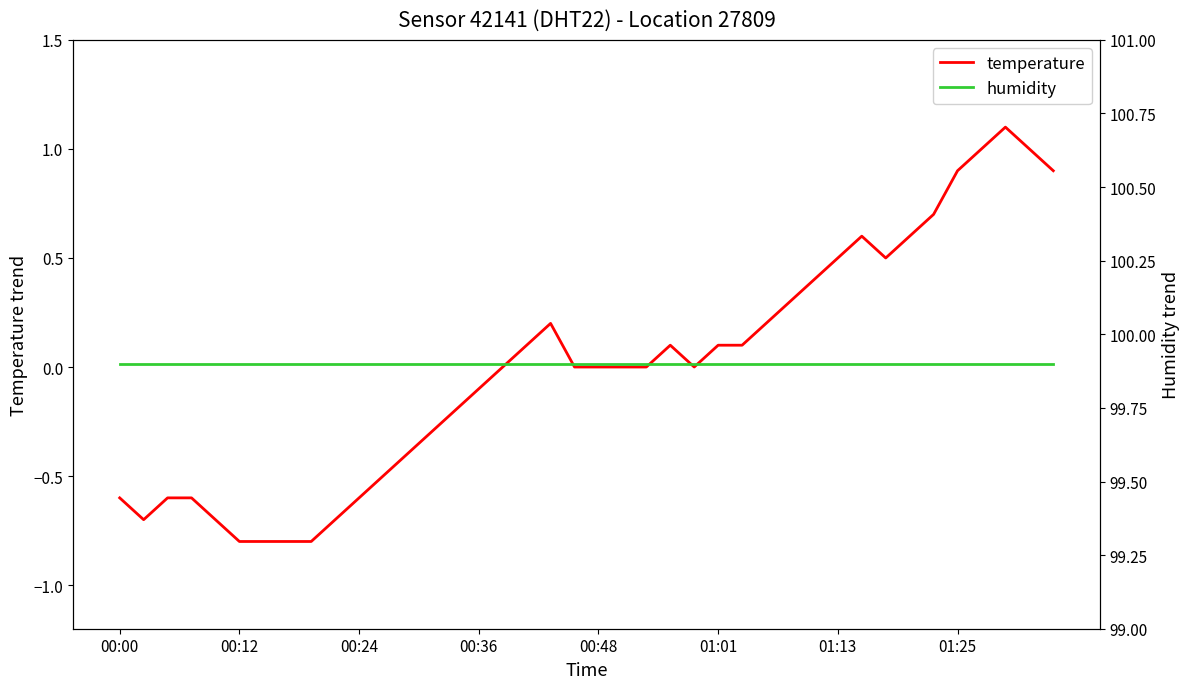

Where is humidity nearest to the value 99?

00:00